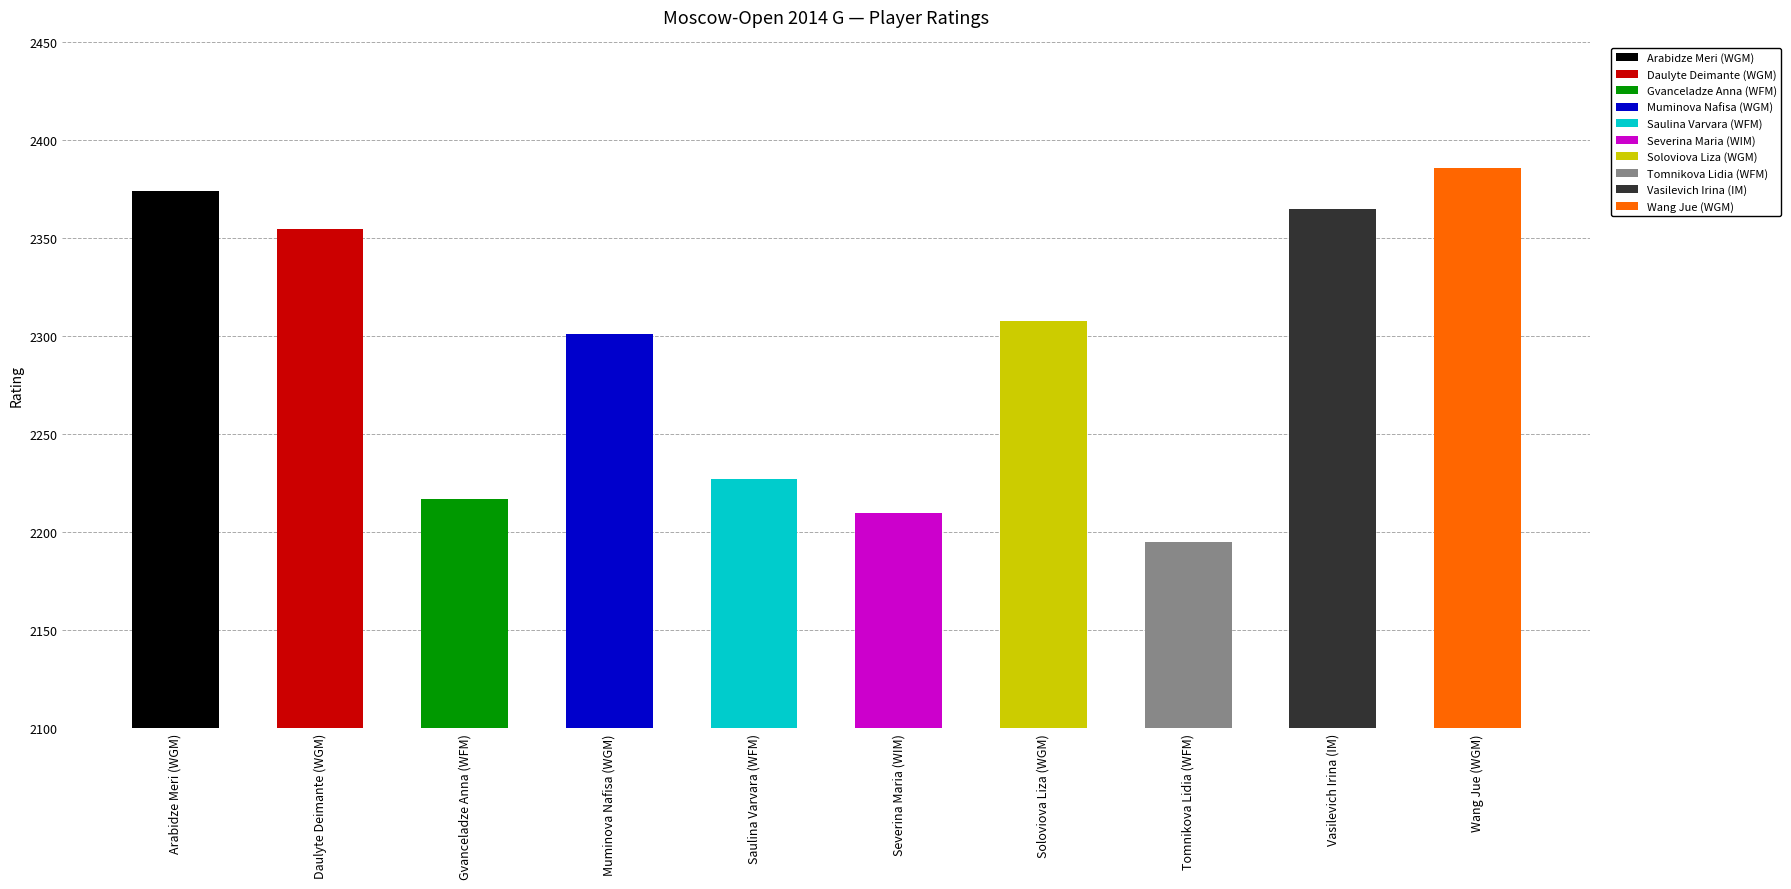

What is the change in value from Arabidze Meri (WGM) to Vasilevich Irina (IM)?

-9